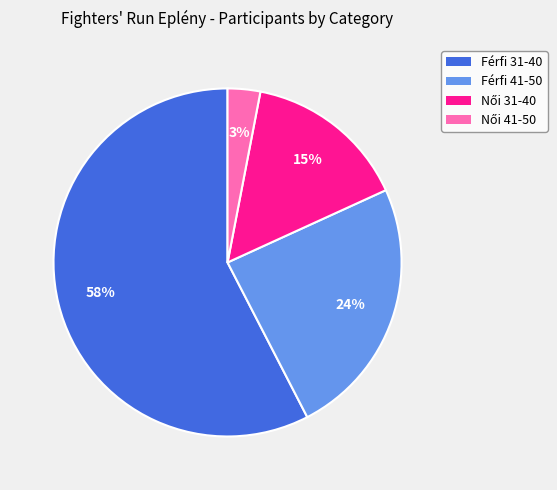

What percentage is the Férfi 31-40 slice, to the nearest percent?

58%